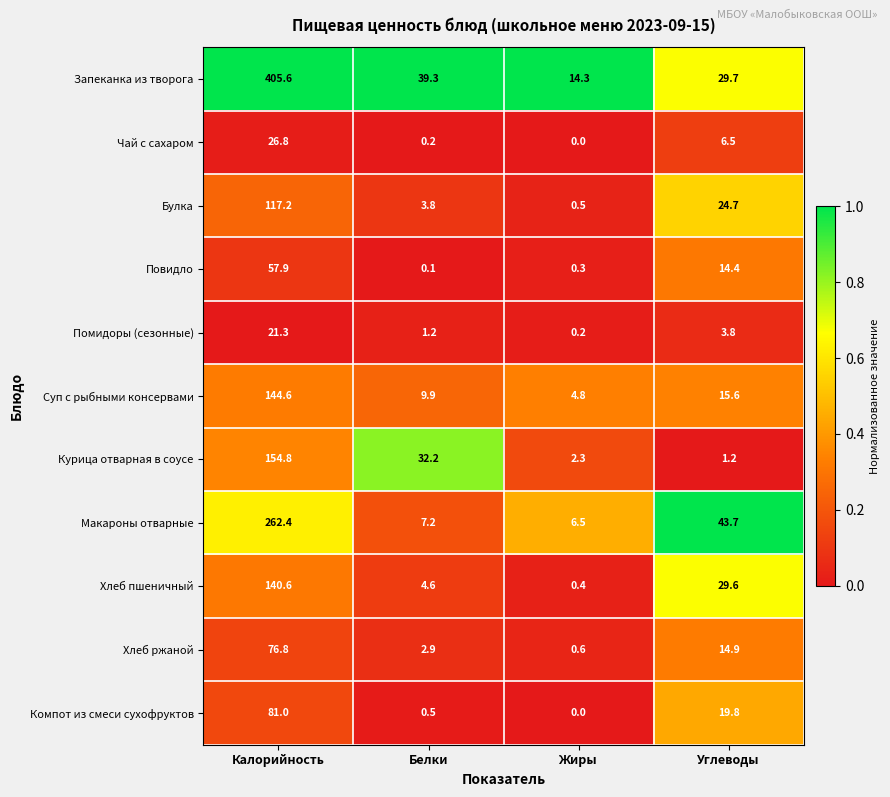

Which series has the largest total across all categories?

Запеканка из творога